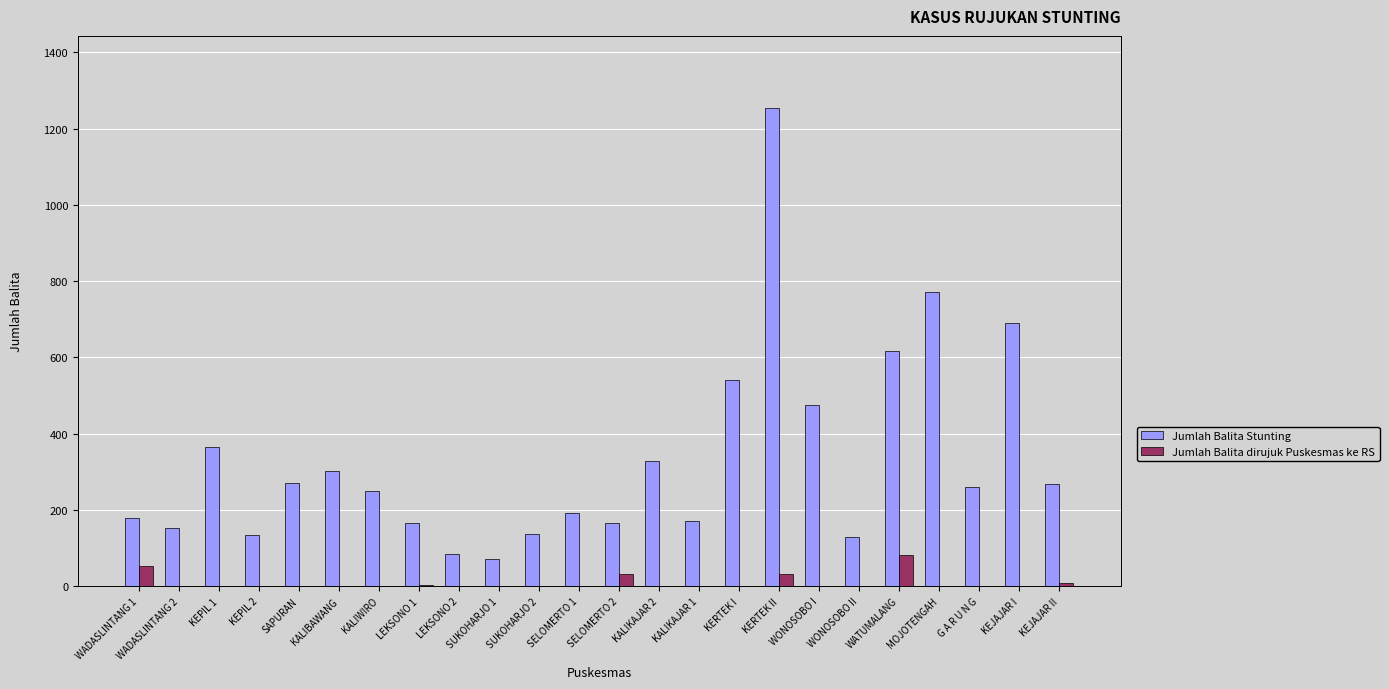

Where is Jumlah Balita Stunting nearest to the value 663?

KEJAJAR I